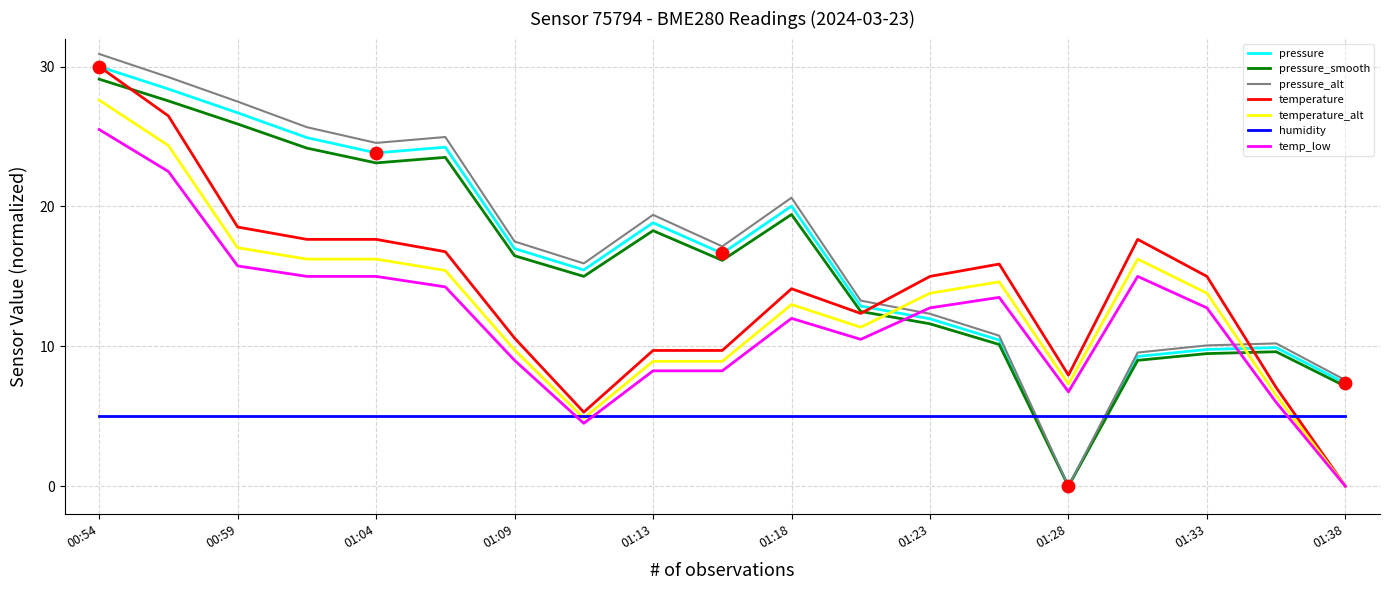

What is the maximum value shown in the chart?

30.9